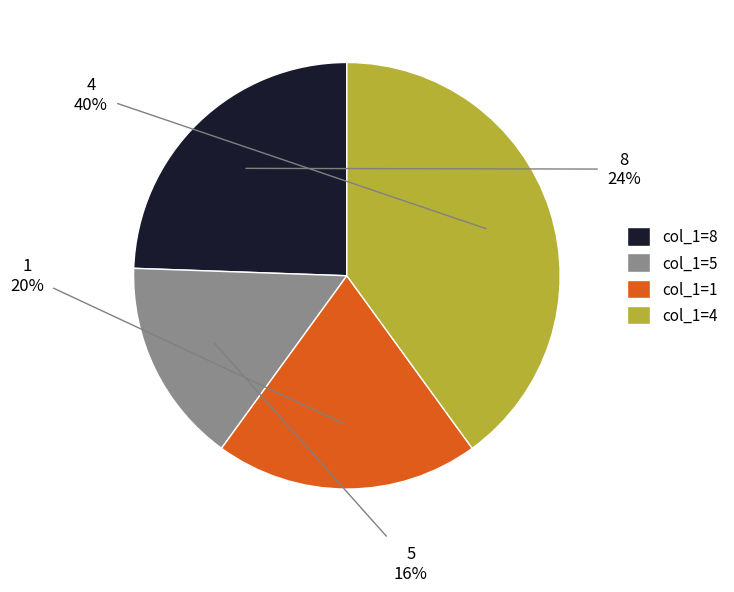

Approximately how many times larger is the value at 1 compared to 4?

0.5